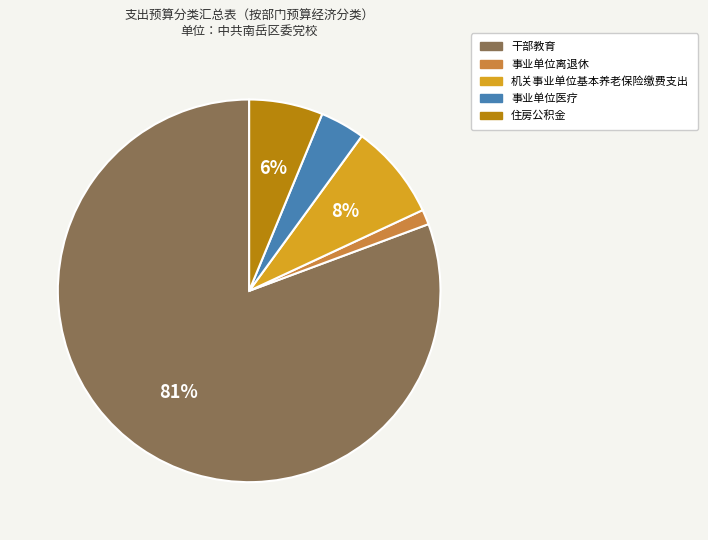

Combined, do 事业单位医疗 and 事业单位离退休 account for over 50%?

No